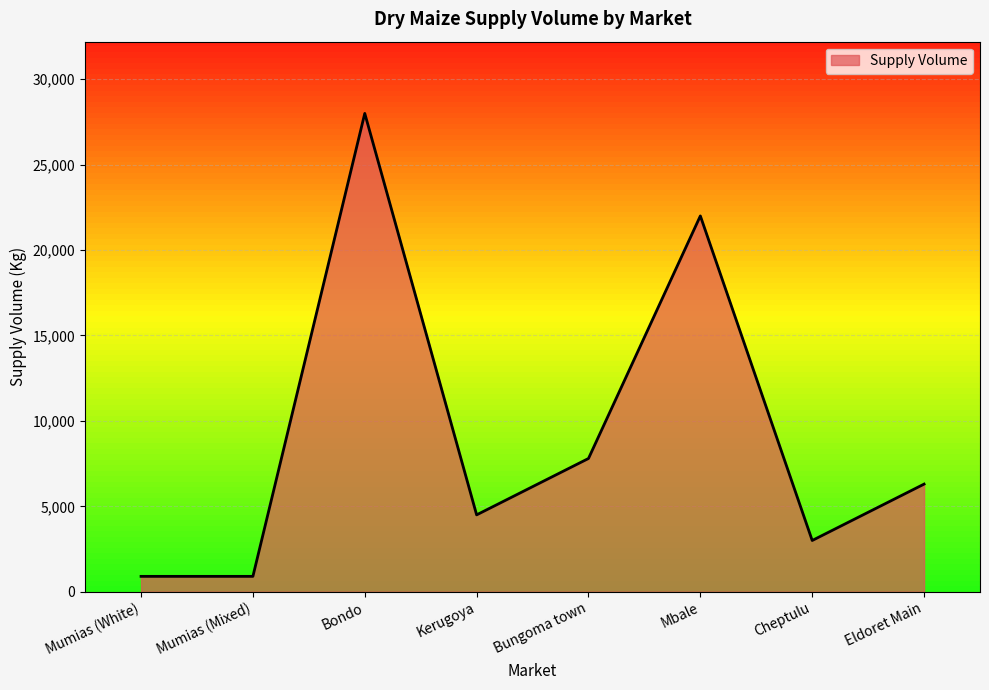

Approximately how many times larger is the value at Bungoma town compared to Mumias (Mixed)?

8.7